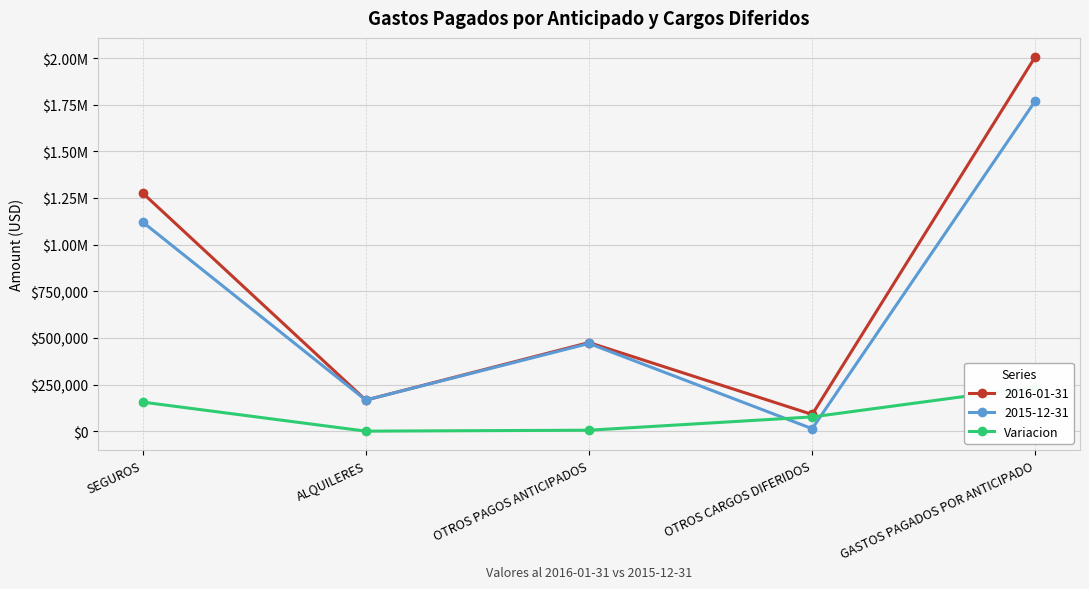

What position from the left is GASTOS PAGADOS POR ANTICIPADO?

5